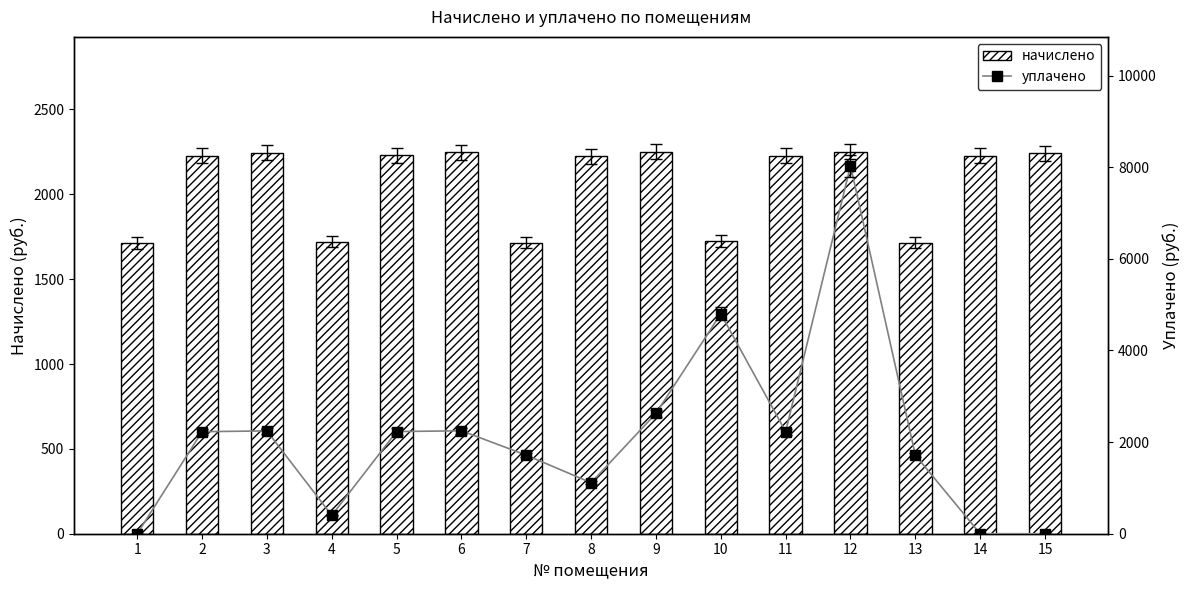

Count the number of categories in the chart.

15